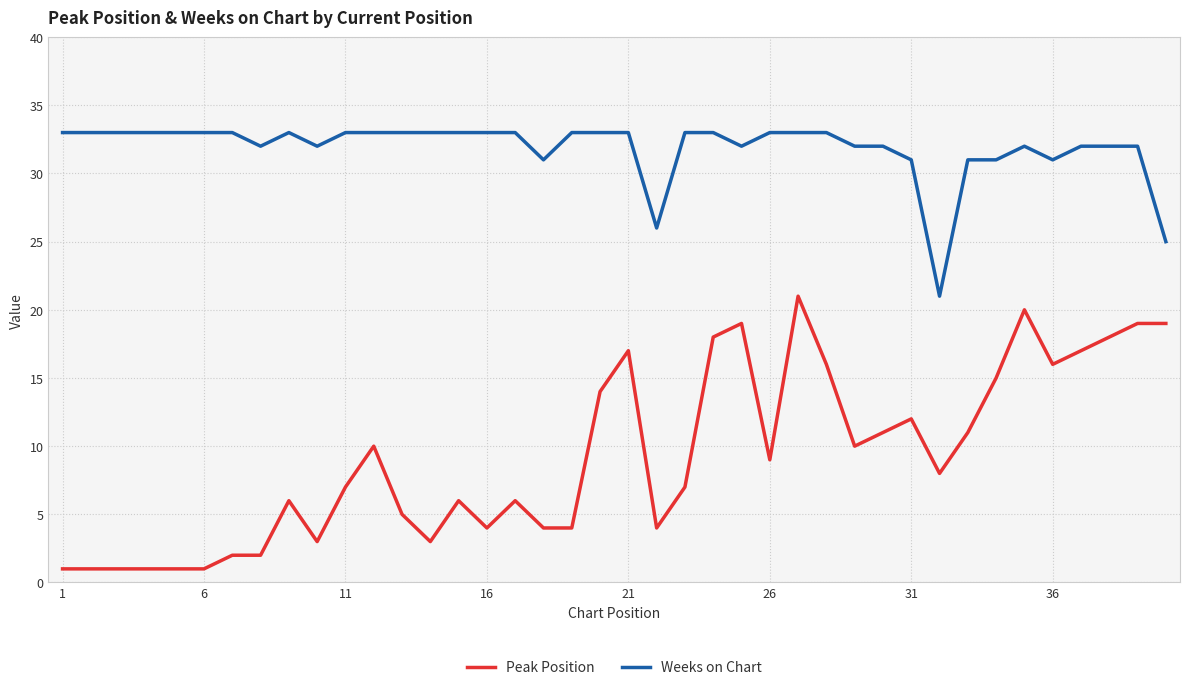

List the series in order of their peak value, highest first.

Weeks on Chart, Peak Position